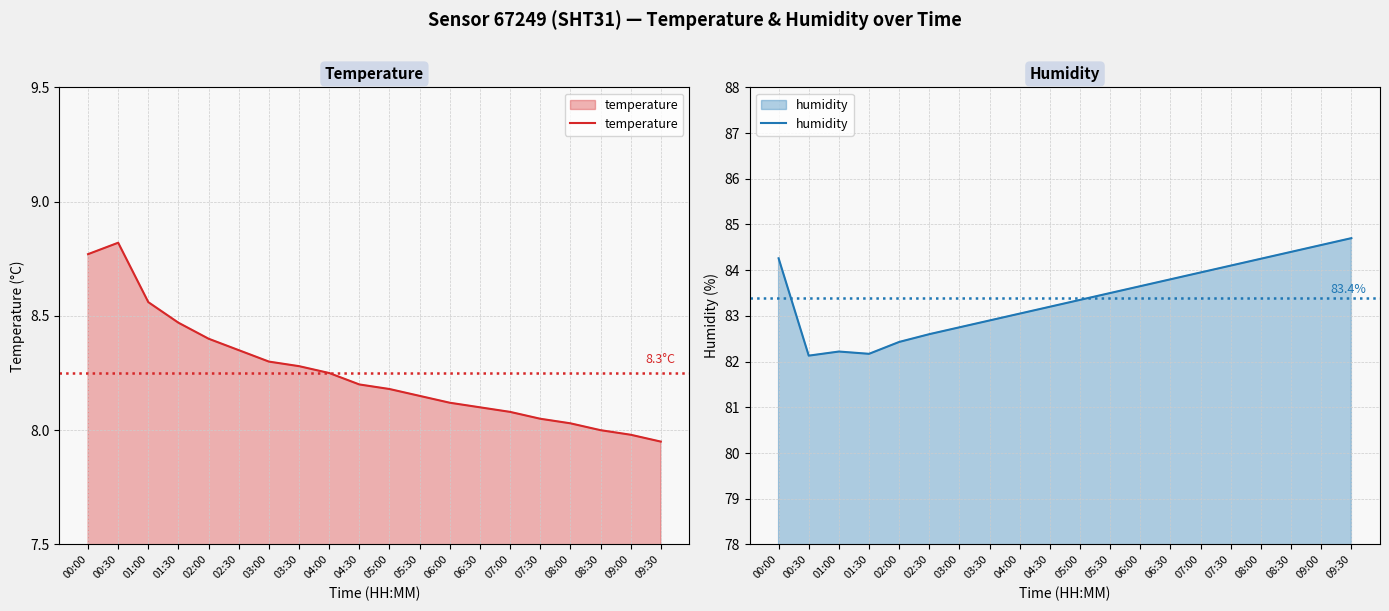

Which category has the lowest value in the temperature series?

09:30